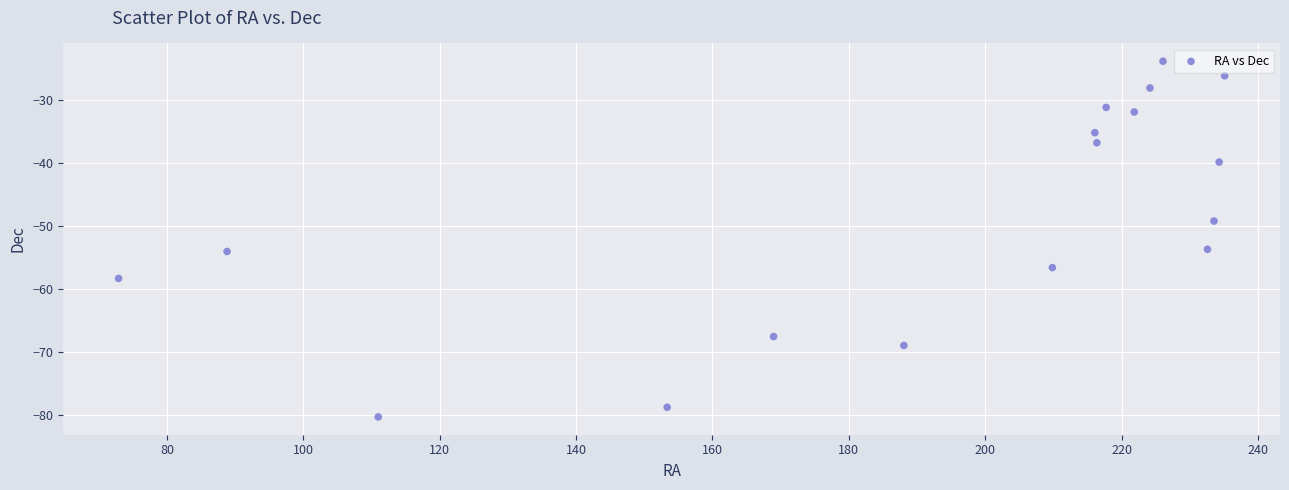

What is the range of Y values (max minus min)?

56.3